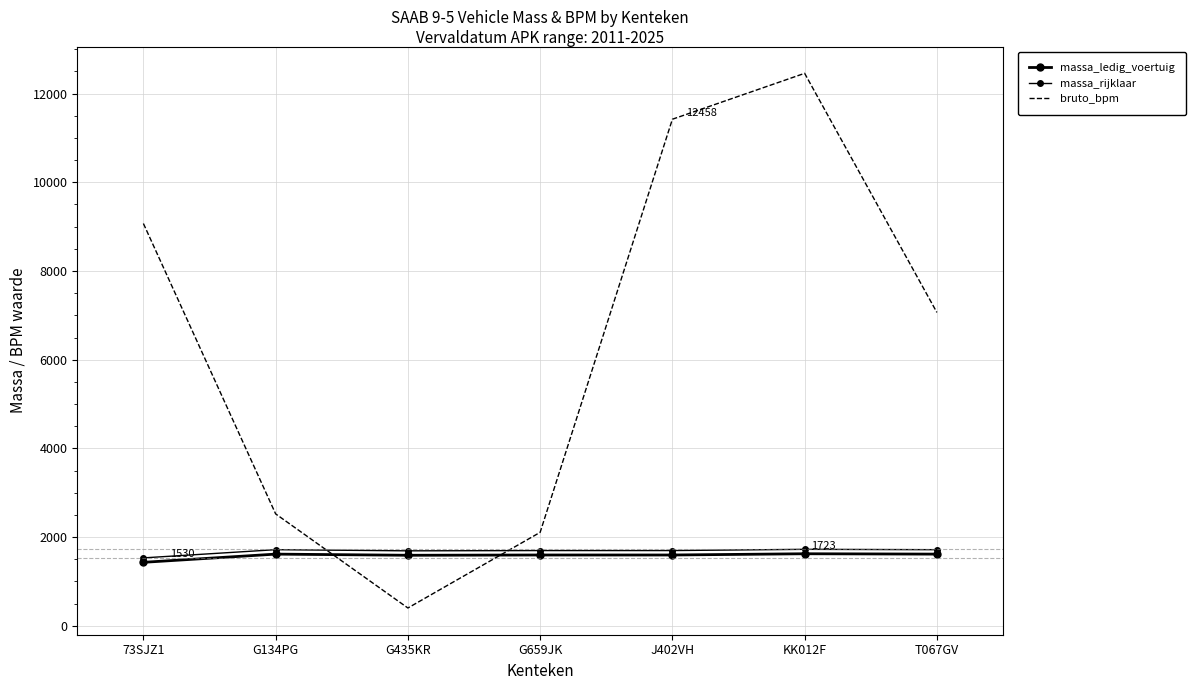

What is the sum of all bruto_bpm values?

45046